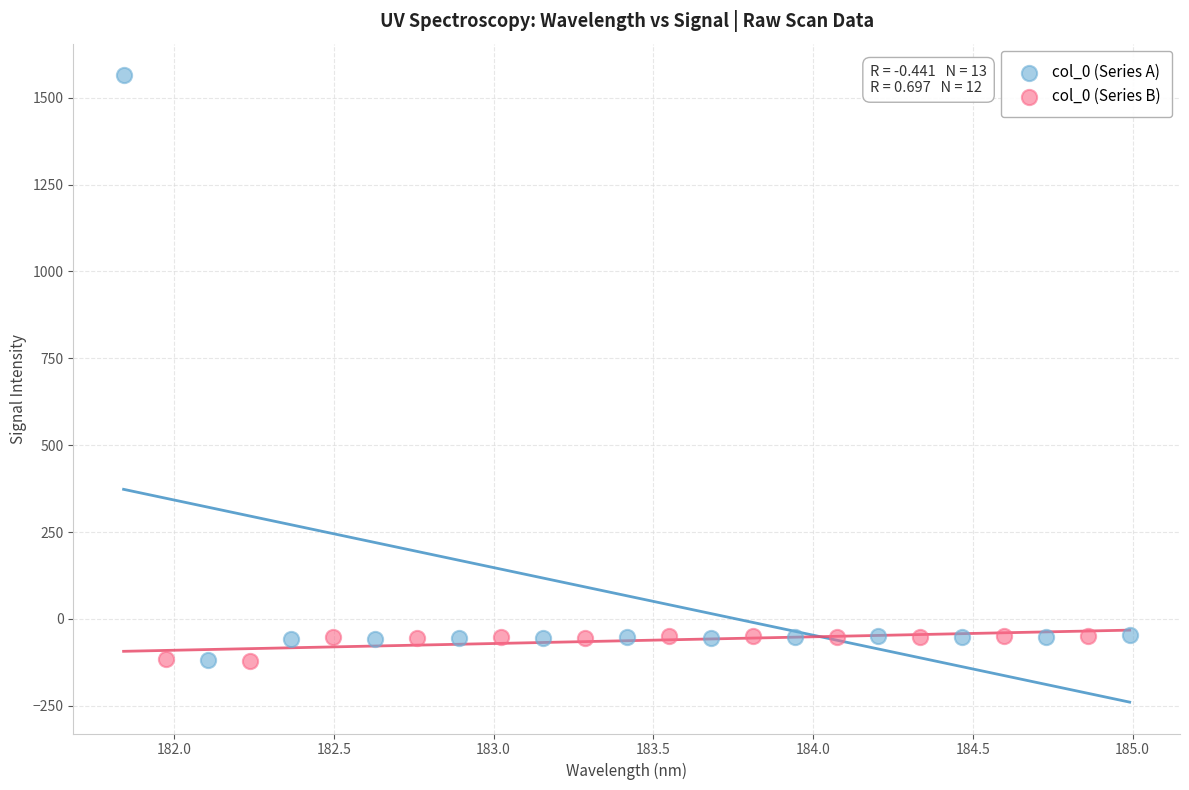

Which series reaches the maximum Y coordinate?

col_0 (Series A)